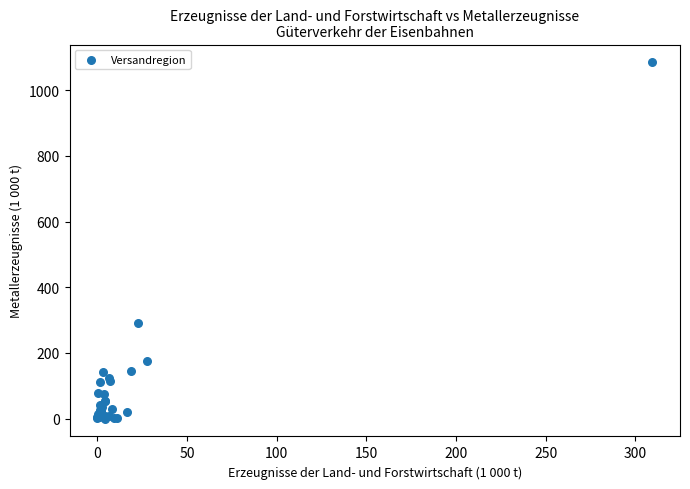

What Y value in the scatter plot is closest to 542?

290.6